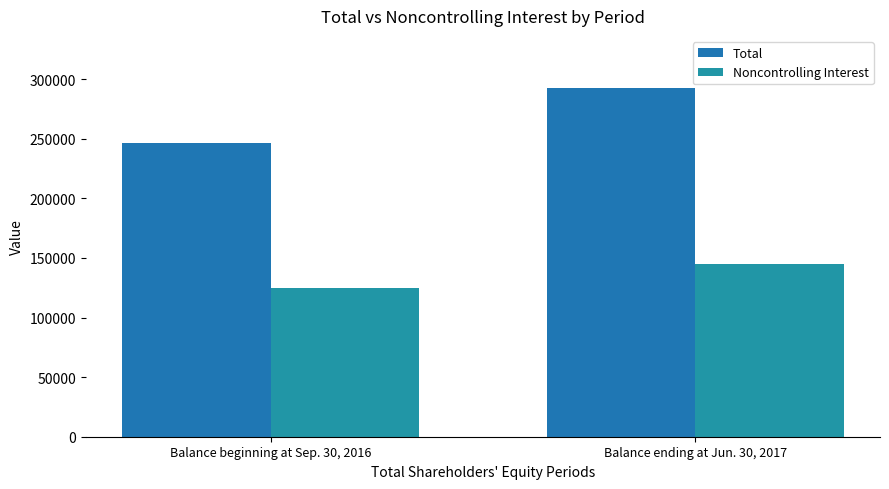

Reading left to right, extract all data points from this chart.

Total: 246391	292497
Noncontrolling Interest: 124677	144597